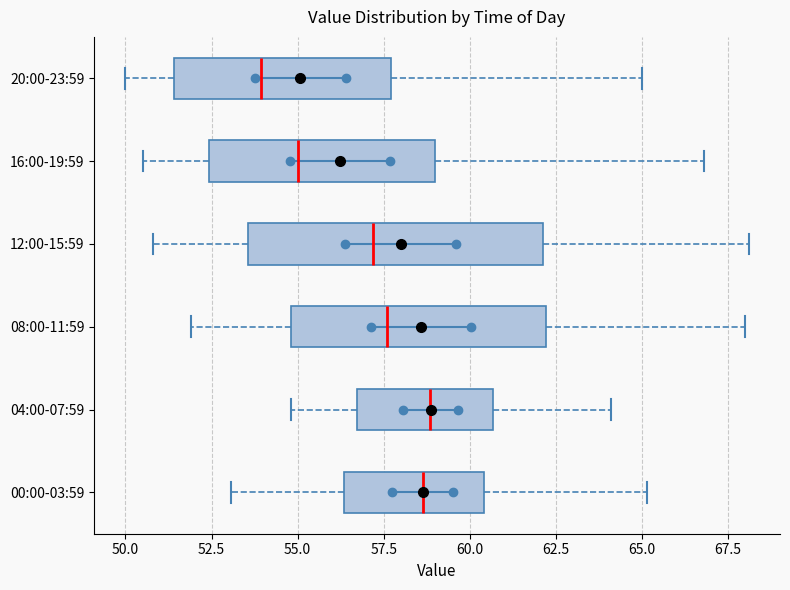

Comparing the boxes themselves (not the whiskers), which one is the widest?

12:00-15:59